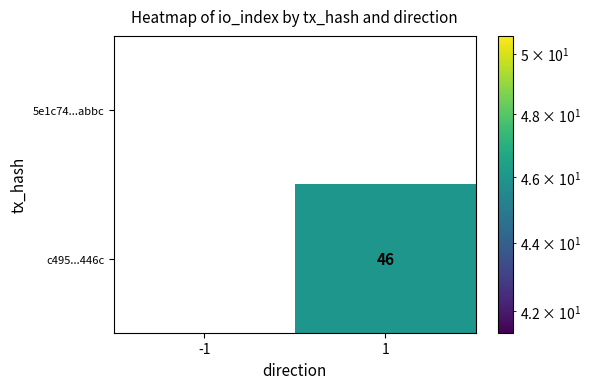

What is the greatest value displayed?

46